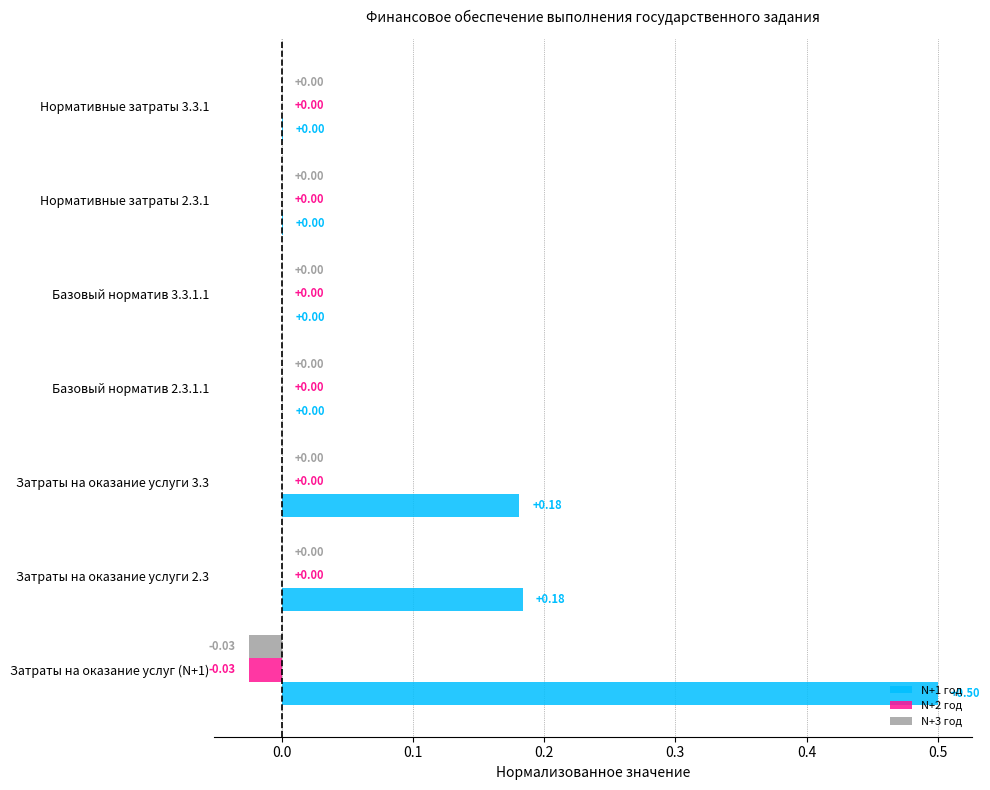

What is the sum of all N+1 год values?

0.9